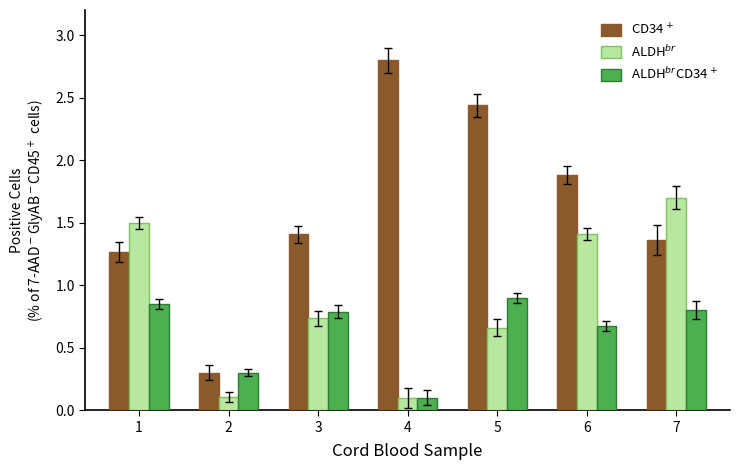

At how many categories does at least one series exceed 0?

7